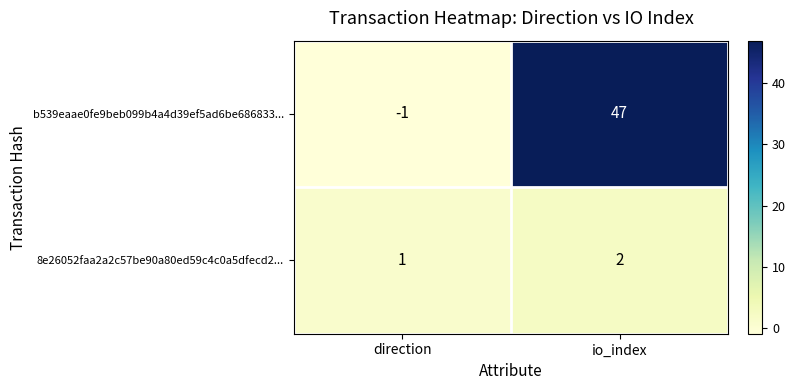

At which label is b539eaae0fe9beb099b4a4d39ef5ad6be686833... closest to 23?

direction